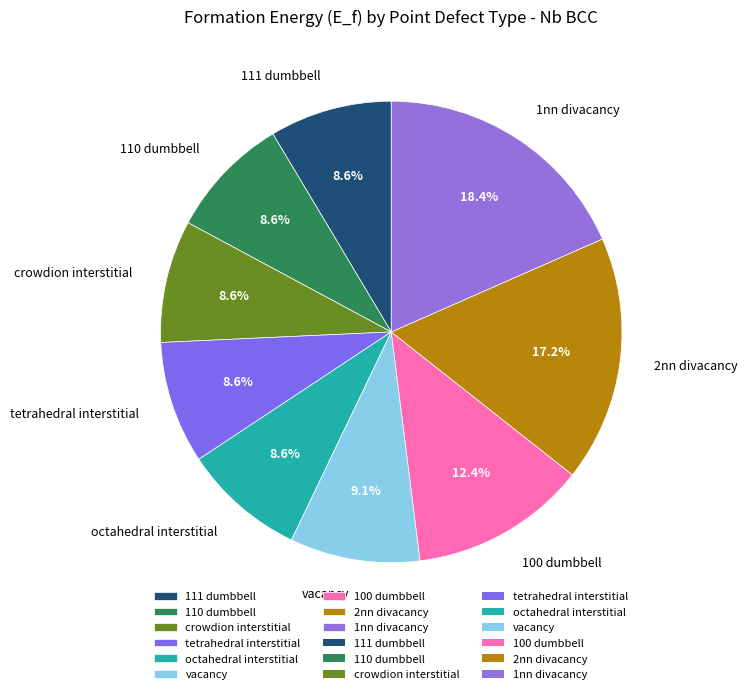

To the nearest percent, what is the difference between the crowdion interstitial and 100 dumbbell slice percentages?

4%